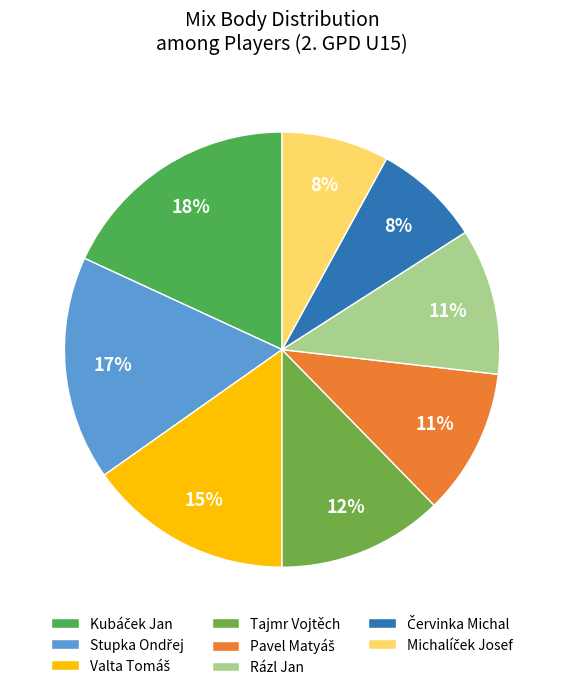

To the nearest percent, what is the combined percentage of Tajmr Vojtěch and Valta Tomáš?

28%